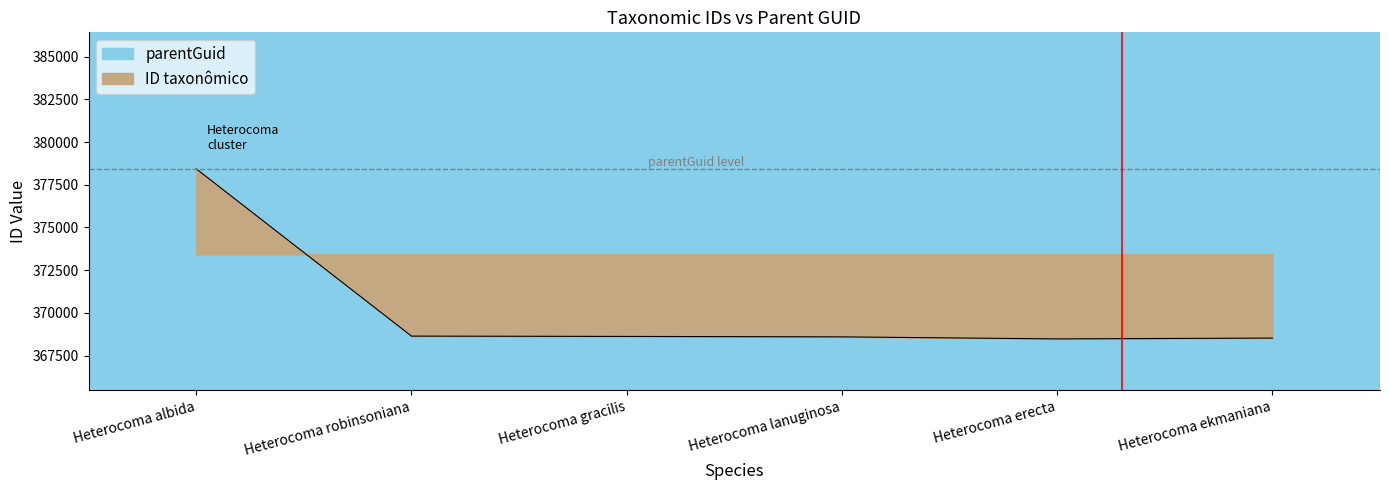

Reading right to left, what are all the values shown in this chart?

368521	368473	368592	368618	368636	378434